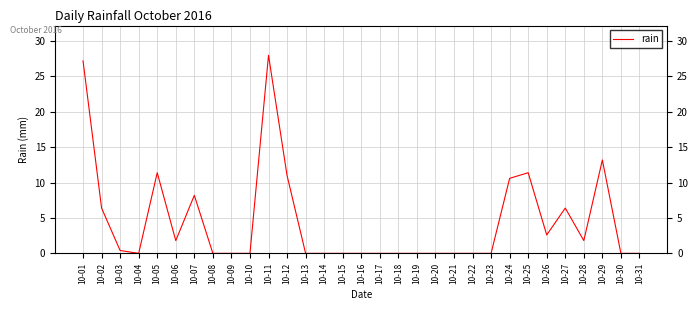

Reading left to right, transcribe all the data shown in this chart.

27.2	6.4	0.4	0.0	11.4	1.8	8.2	0.0	0.0	0.0	28.0	11.0	0.0	0.0	0.0	0.0	0.0	0.0	0.0	0.0	0.0	0.0	0.0	10.6	11.4	2.6	6.4	1.8	13.2	0.0	0.0